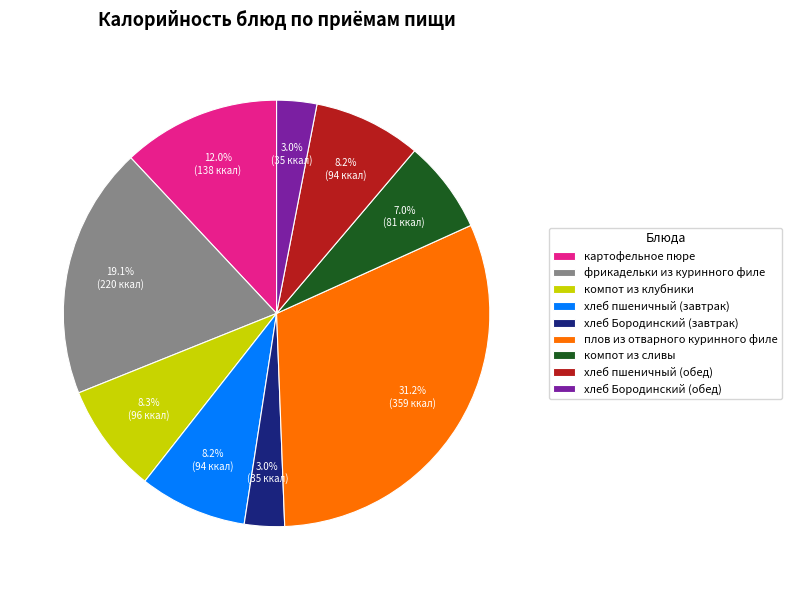

Which category has the biggest portion of the pie?

плов из отварного куринного филе